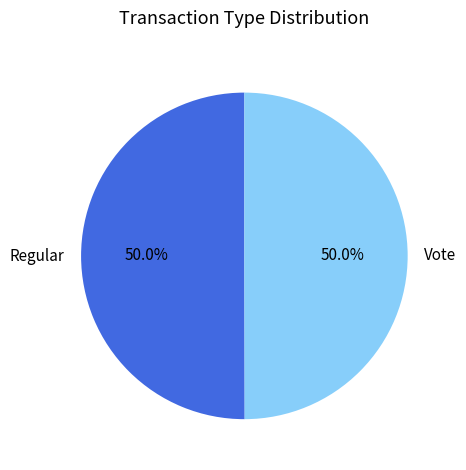

Approximately how many times larger is the value at Vote compared to Regular?

1.0